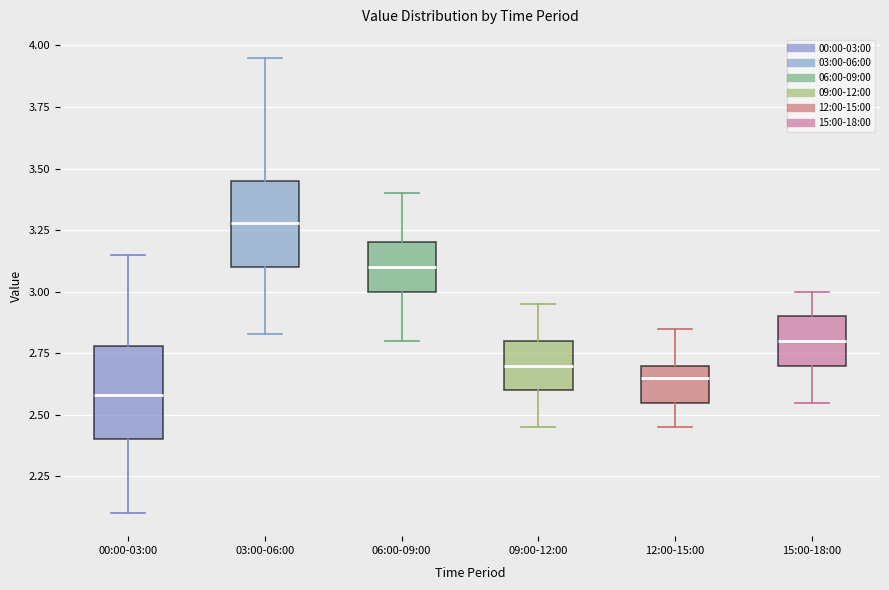

Which box has the lowest median line?

00:00-03:00